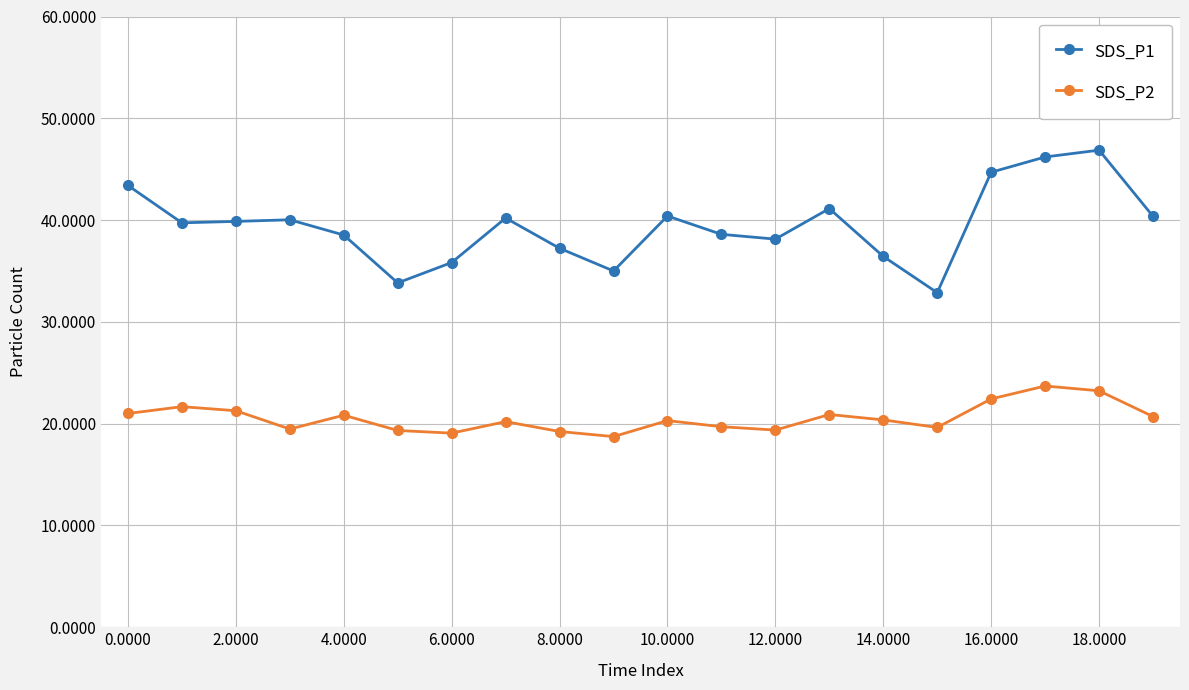

What is the lowest value of the SDS_P1 series?

32.9